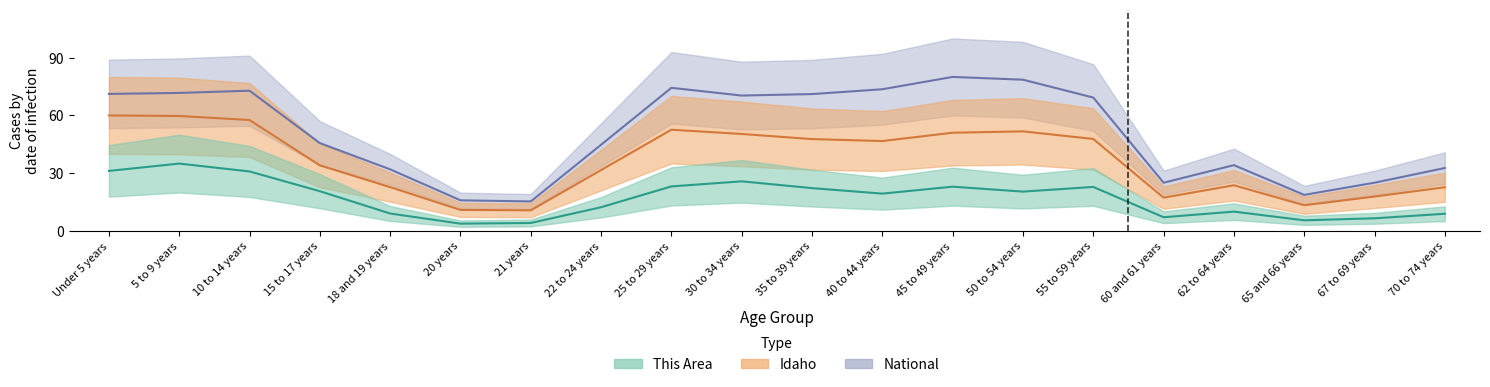

Is it true that National equals 25.1 at 60 and 61 years?

True